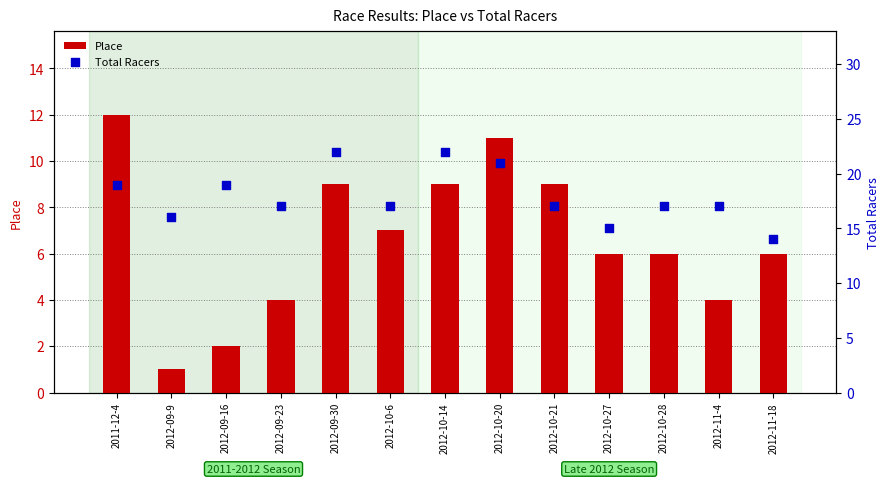

Which series has the widest spread of Y values?

Place